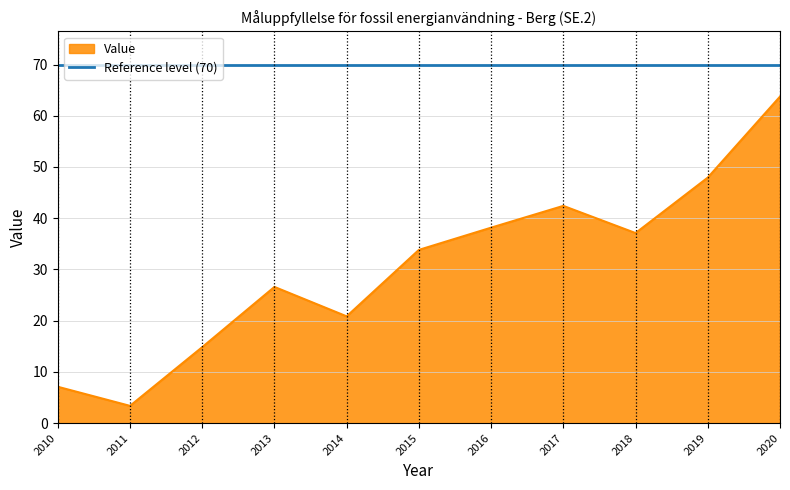

At which label is Value closest to 33?

2015